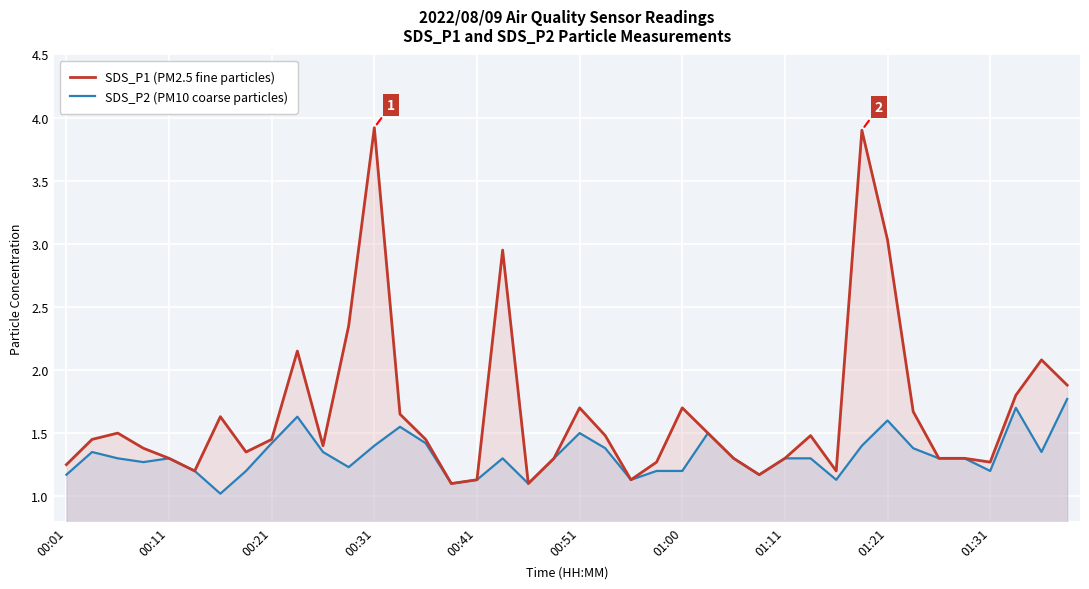

The SDS_P2 (PM10 coarse particles) series shows 1.4 at 14. True or false?

True